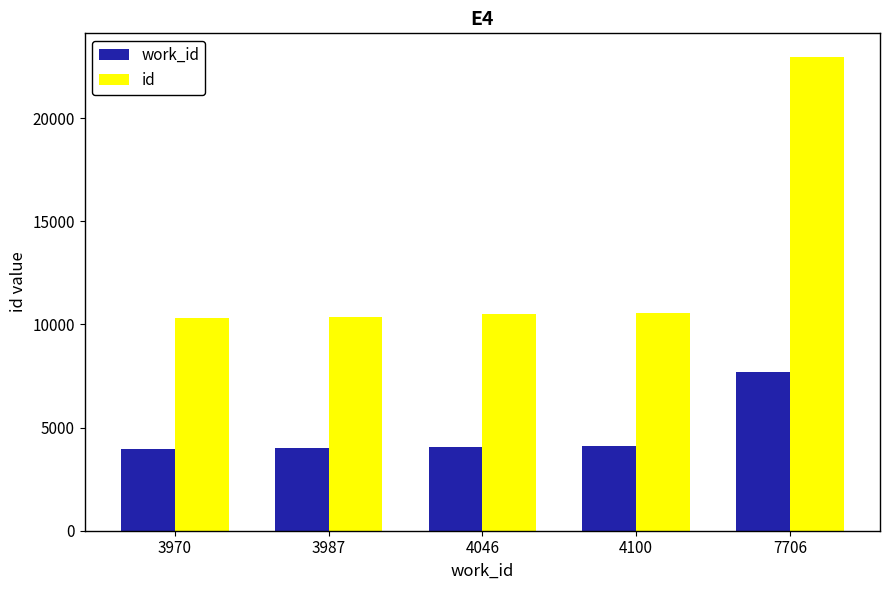

Is it true that id equals 18295 at 4100?

False